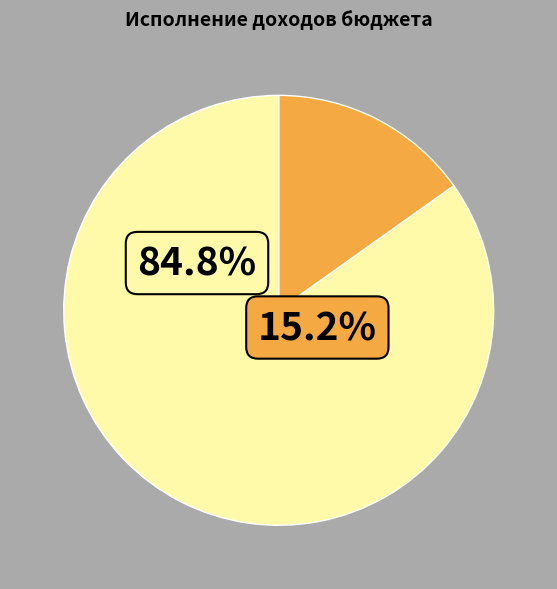

Is it true that НАЛОГОВЫЕ И НЕНАЛОГОВЫЕ ДОХОДЫ is 9% of the pie?

False